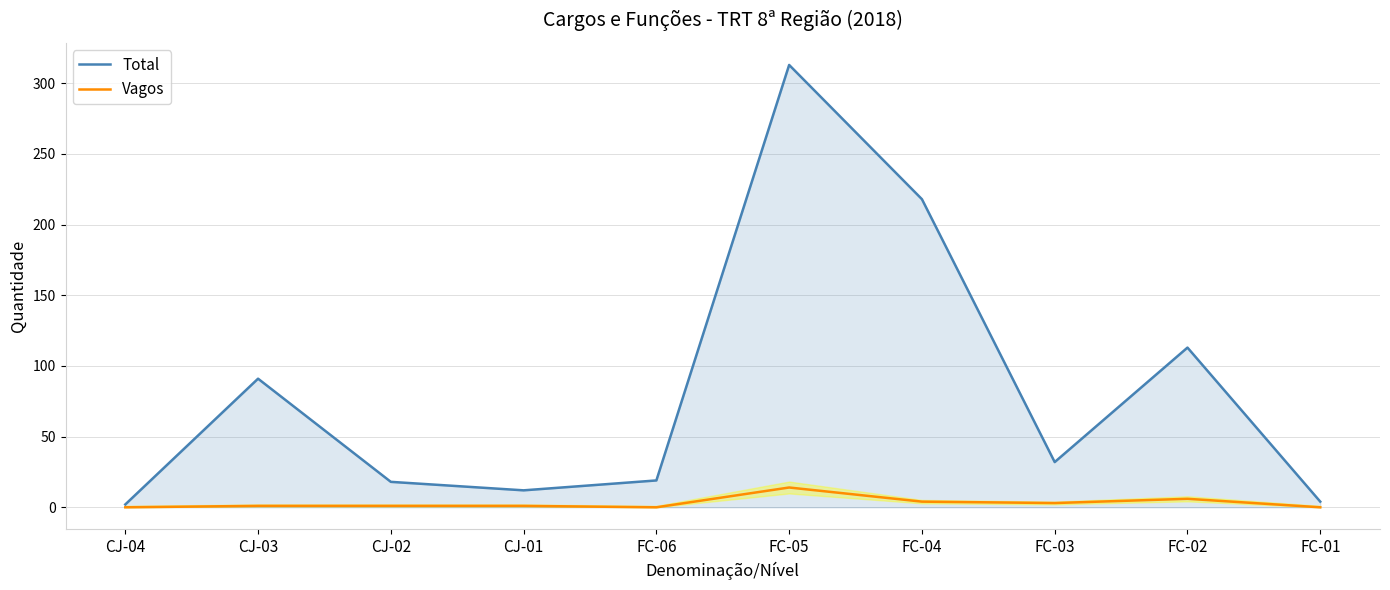

Rank the categories by Total value from lowest to highest.

CJ-04, FC-01, CJ-01, CJ-02, FC-06, FC-03, CJ-03, FC-02, FC-04, FC-05